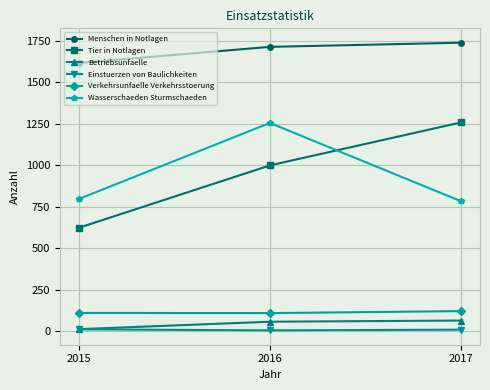

What is the spread (max minus min) of values at 2017?

1731